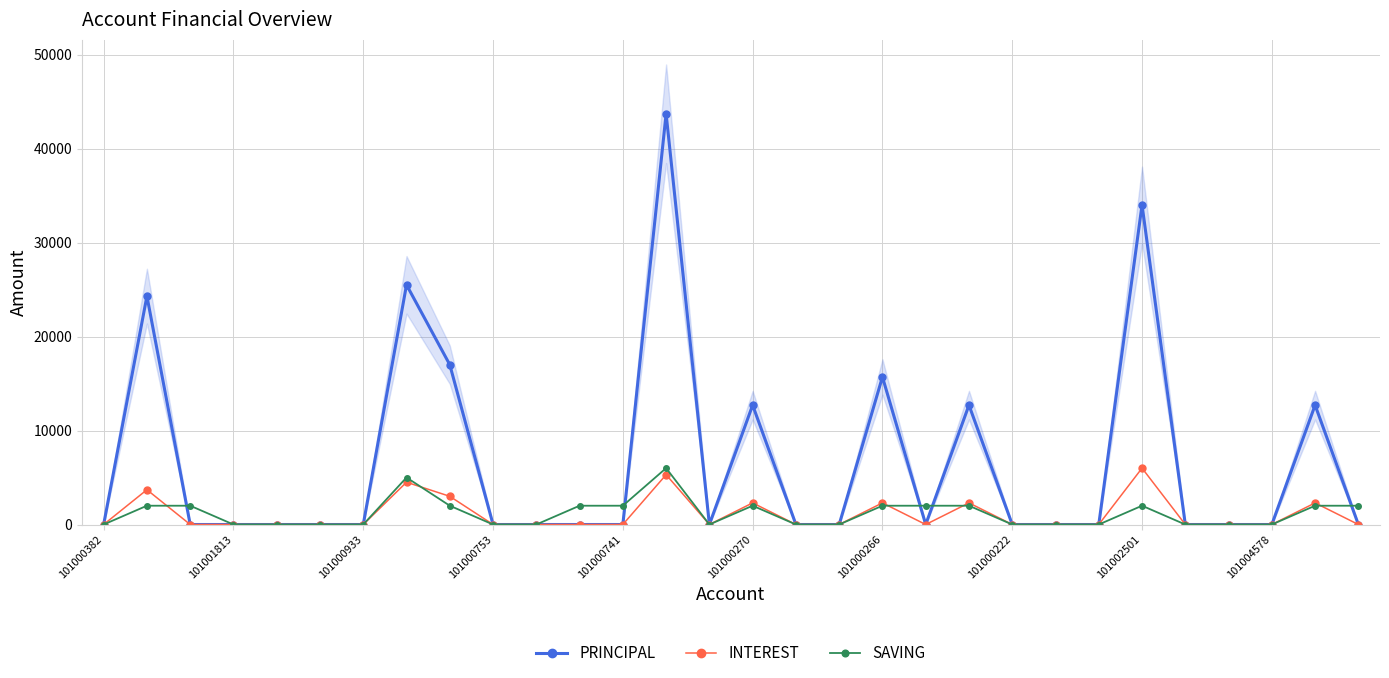

At which category is the sum across all series the highest?

13